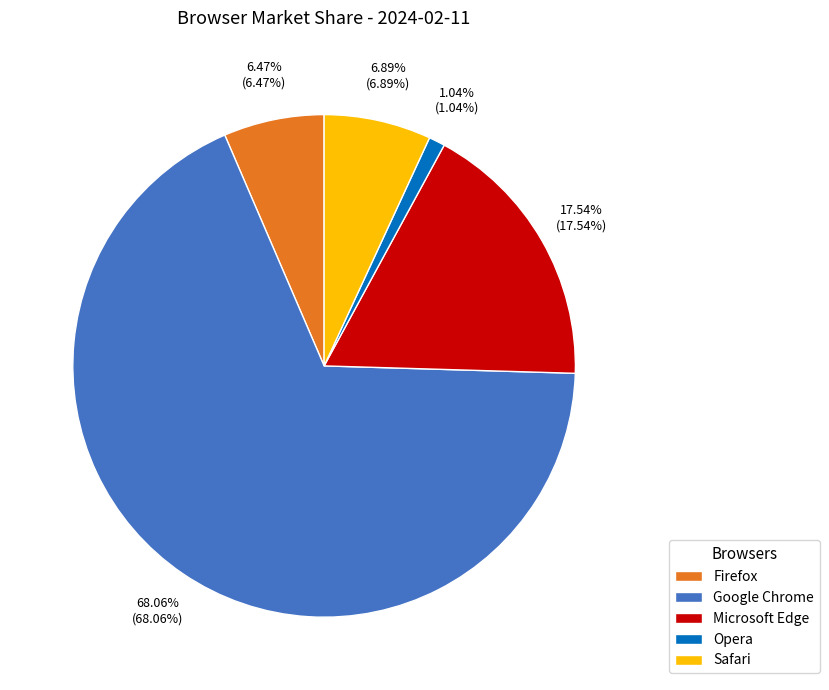

The Microsoft Edge slice represents 8% of the pie. True or false?

False